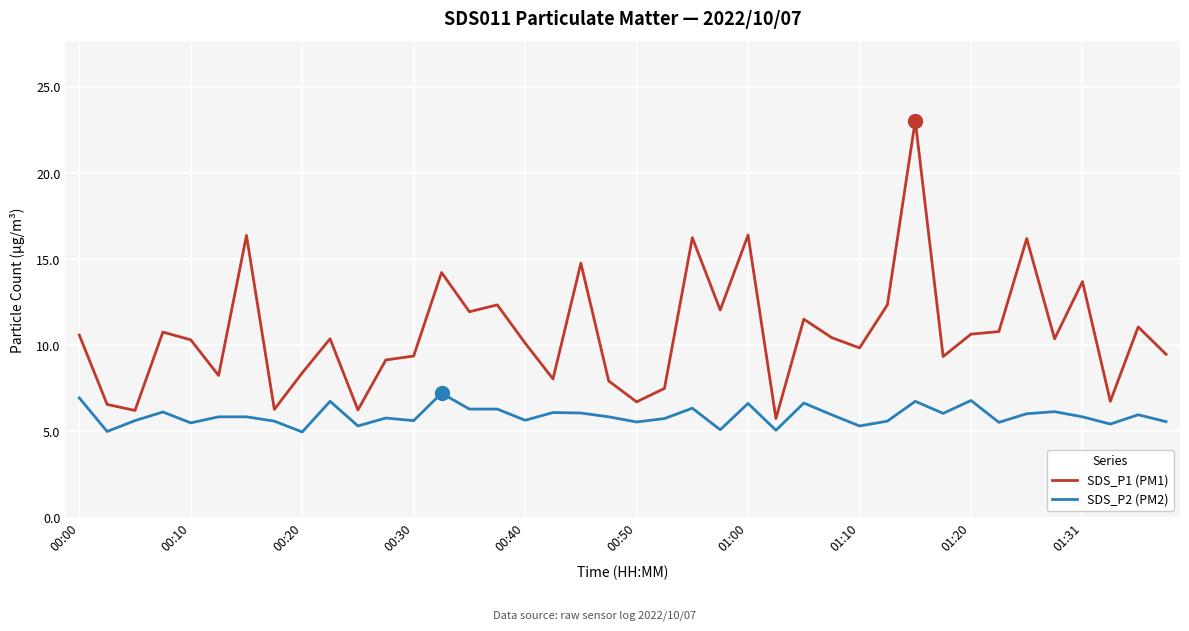

True or false: SDS_P1 (PM1) and SDS_P2 (PM2) intersect in this chart.

False